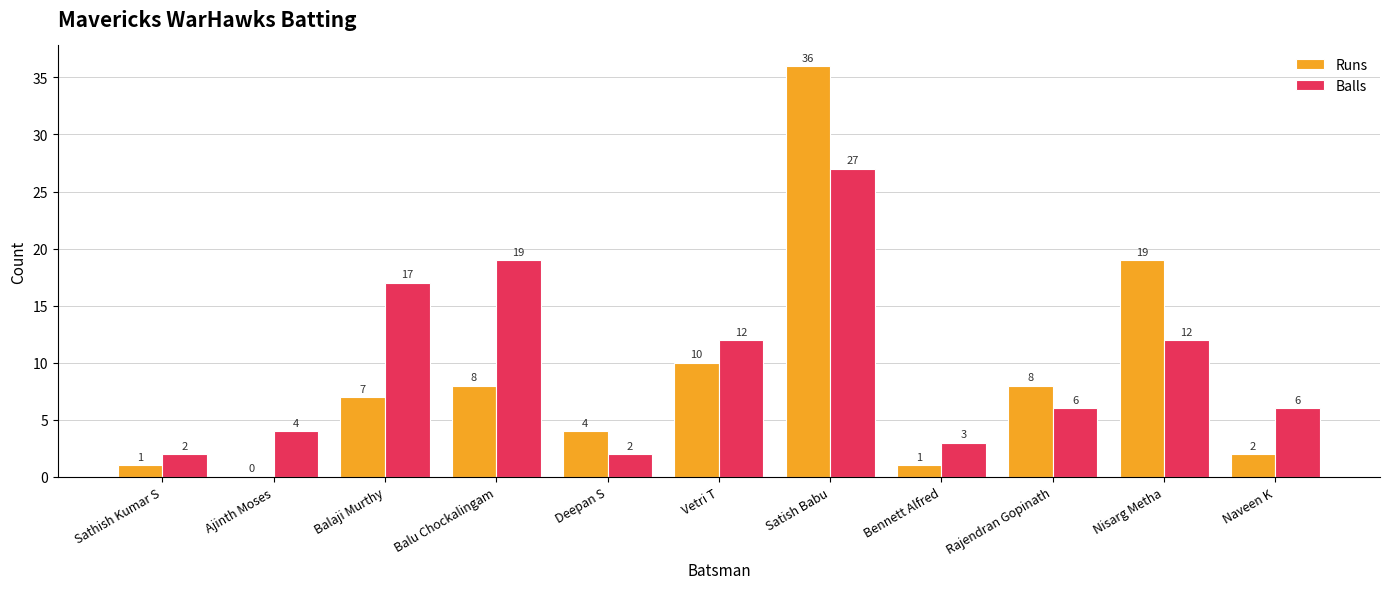

How many series are shown in this chart?

2